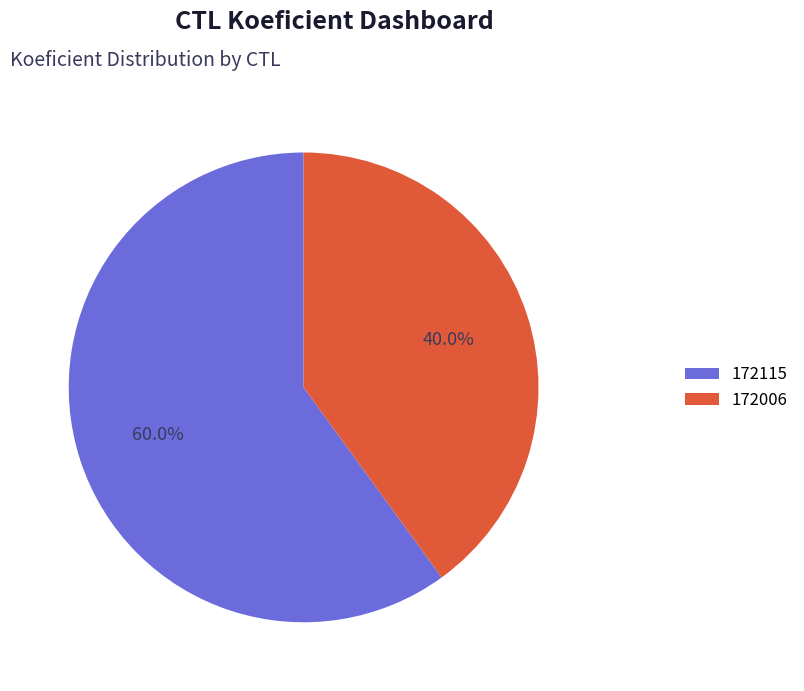

Approximately how many times larger is the value at 172115 compared to 172006?

1.5